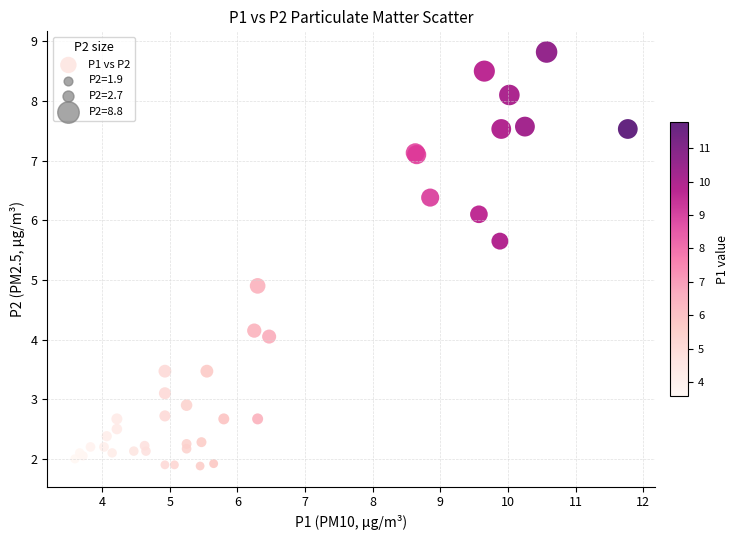

What Y value in the scatter plot is closest to 5?

4.9